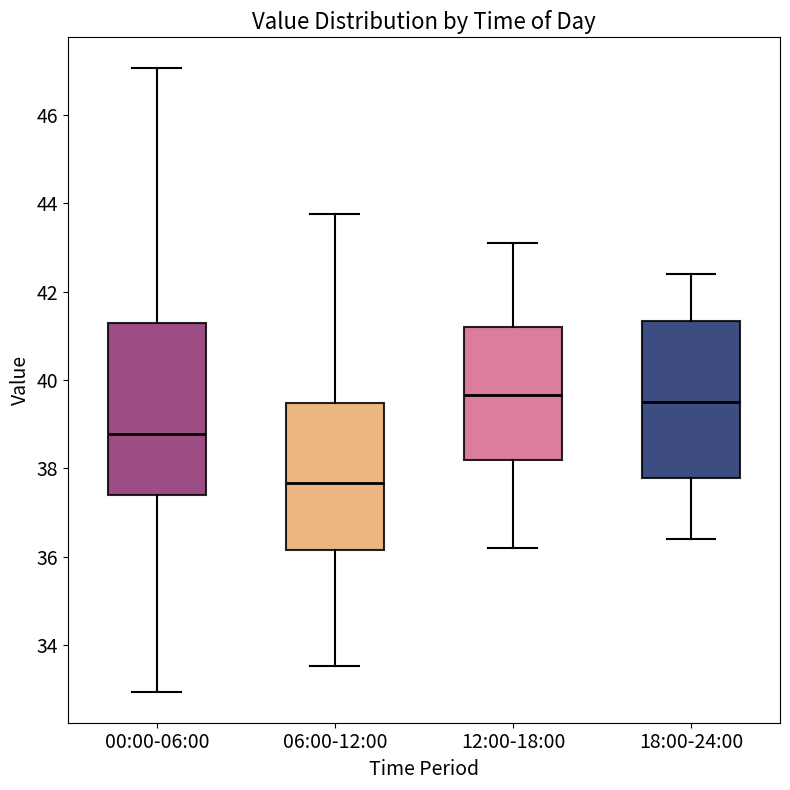

Where does the median line of the box for 06:00-12:00 sit on the y-axis? The values are not printed on the chart, so give them approximately, as read against the axis.

37.6